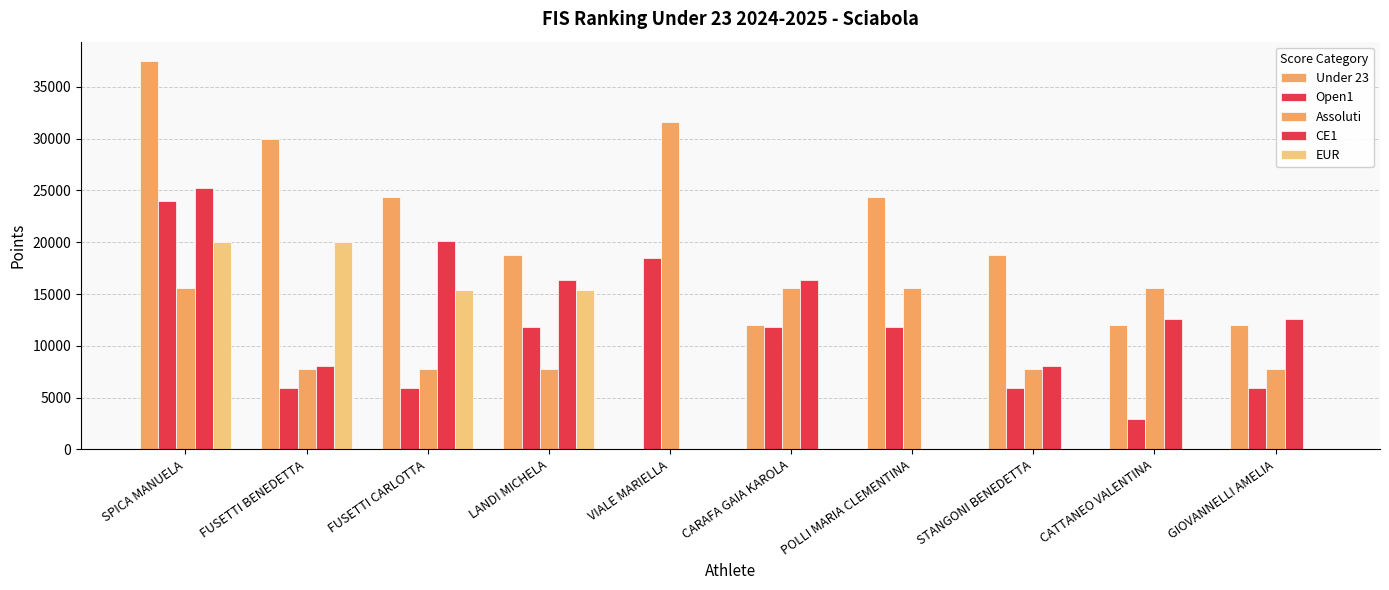

How many data points does each series have?

10